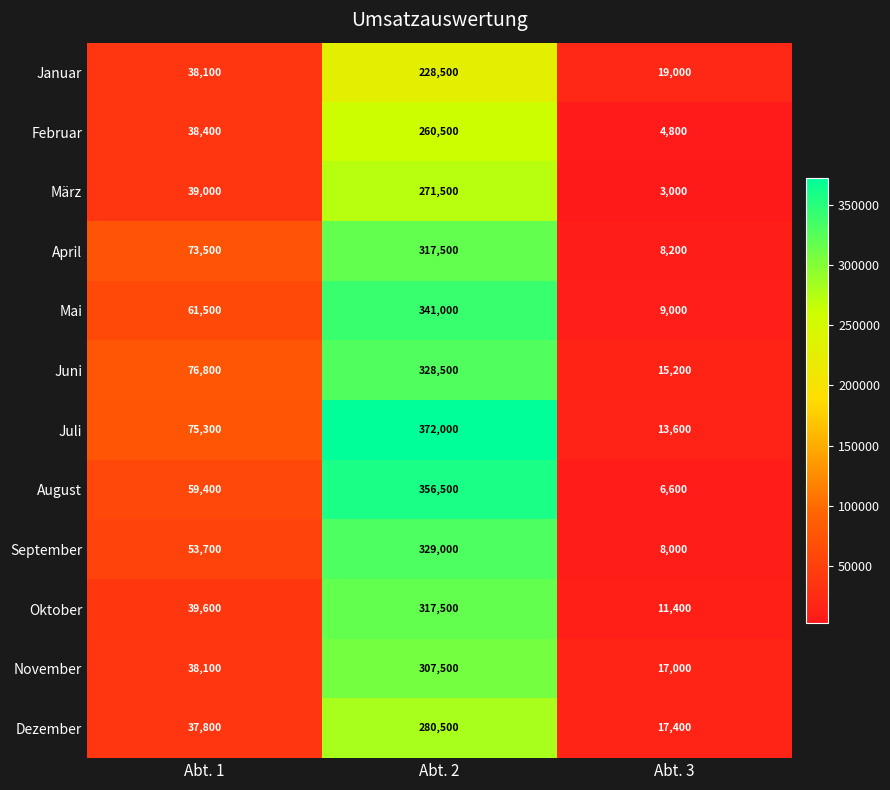

What is the sum of all September values?

390700